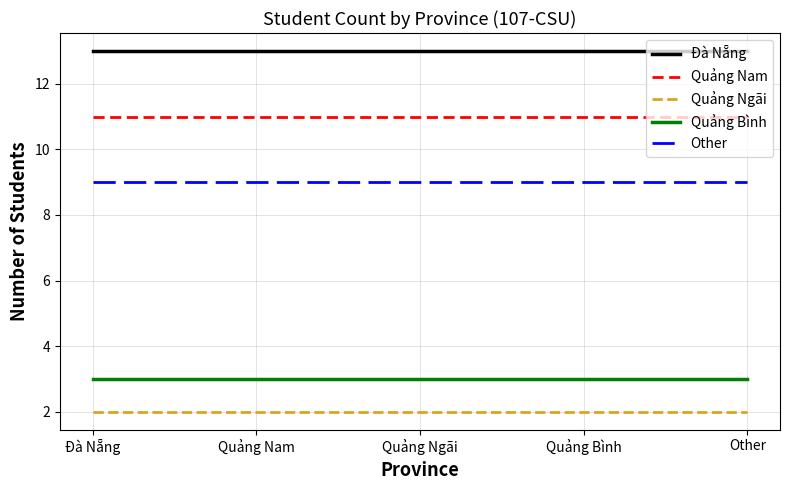

At Quảng Bình, list the series in order from largest to smallest.

Đà Nẵng, Quảng Nam, Other, Quảng Bình, Quảng Ngãi